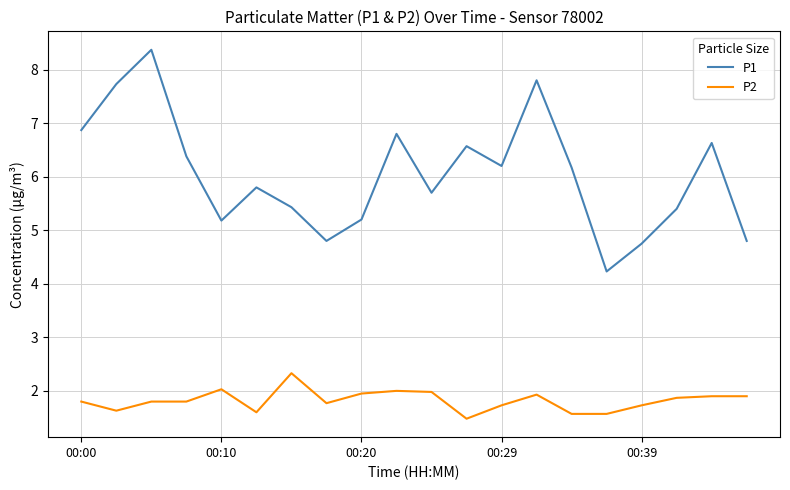

Which series has the widest spread of values?

P1